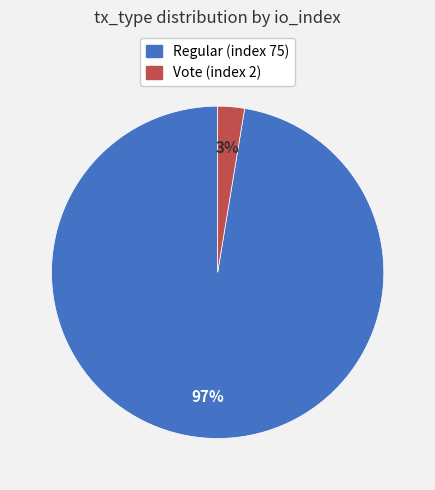

To the nearest percent, what percentage of the pie is Regular (index 75)?

97%